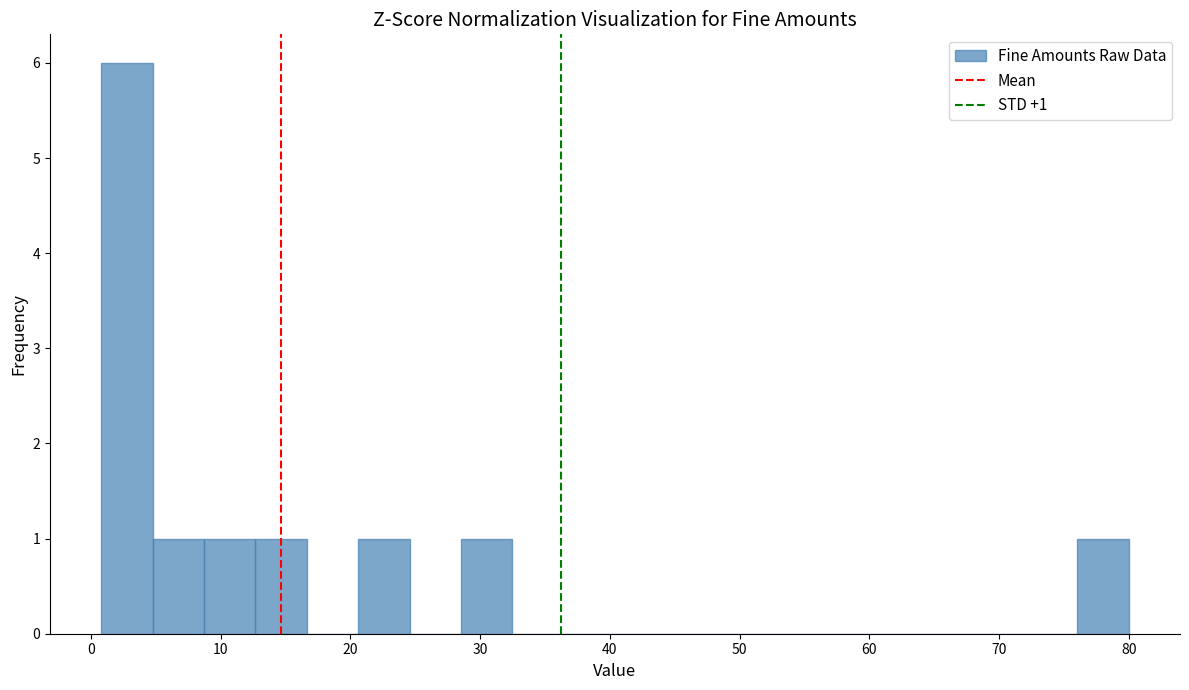

Around what value on the x-axis is the tallest bar? Give the approximate position of its centre, as read against the axis.

3